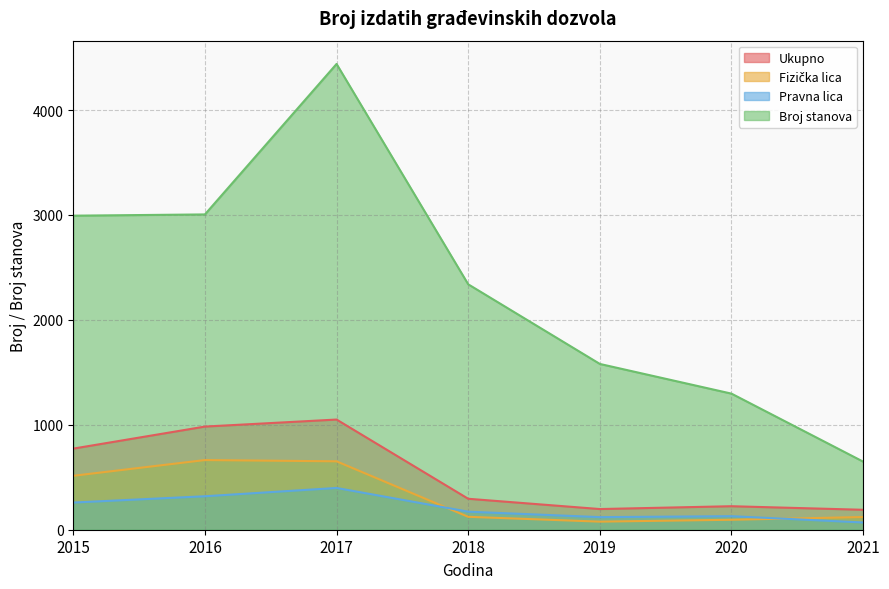

Is it true that Ukupno equals 1674 at 2016?

False